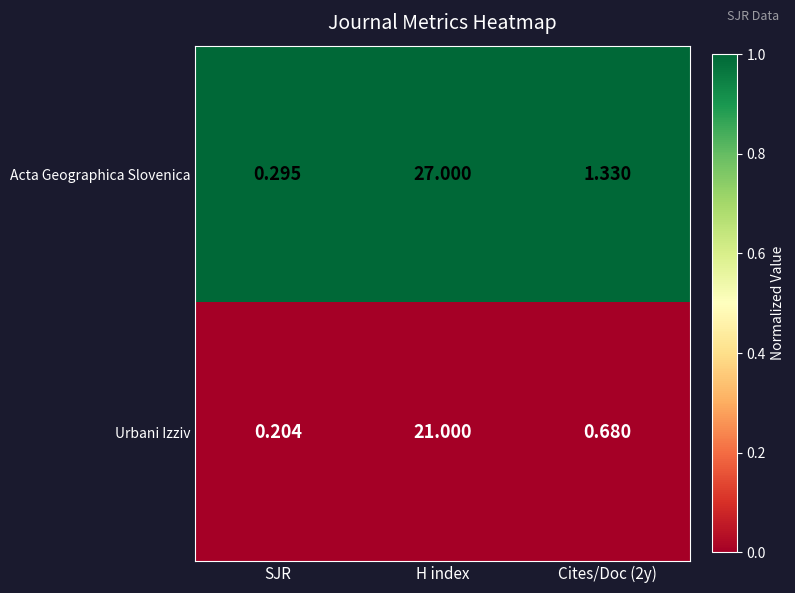

Which series changed the most between SJR and H index?

Acta Geographica Slovenica